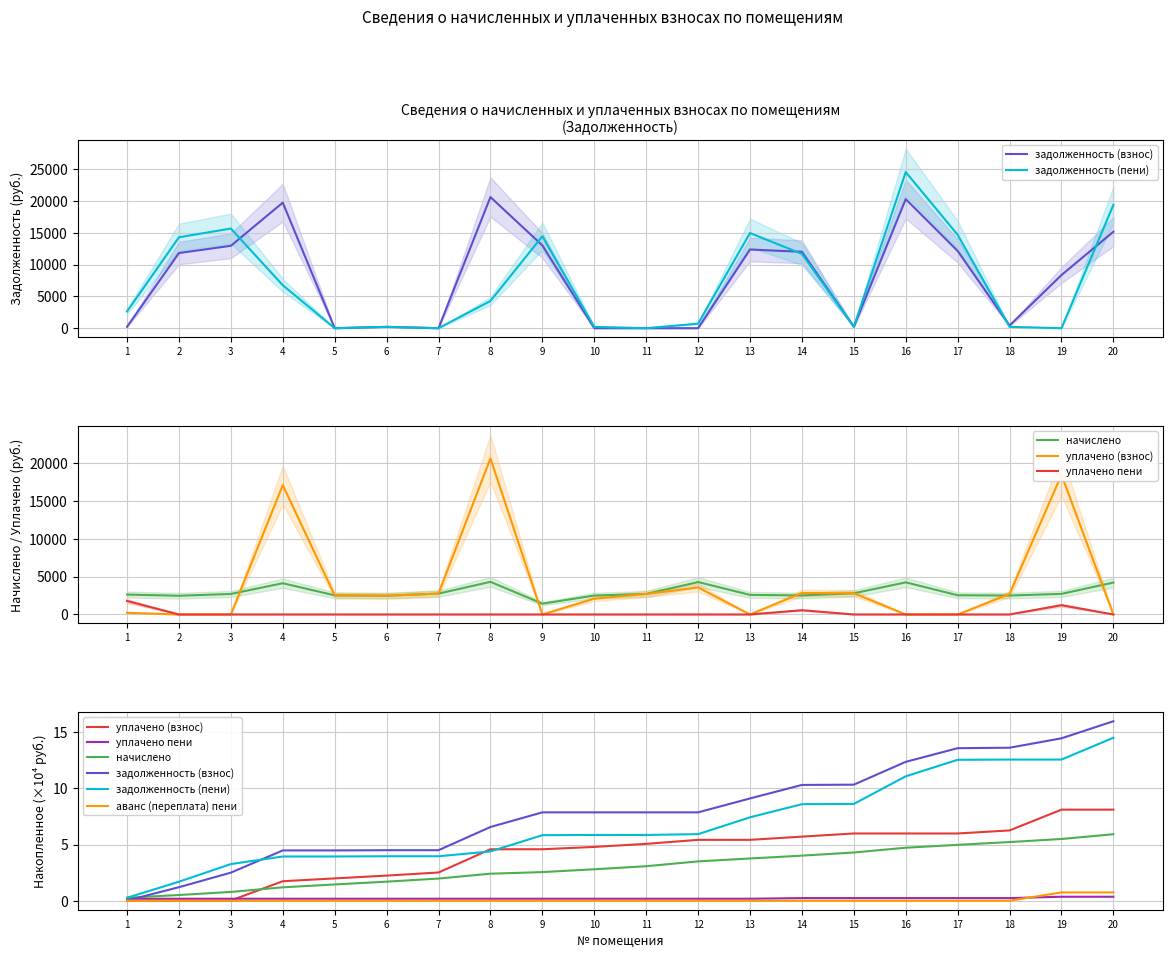

Reading left to right, transcribe all the data shown in this chart.

задолженность (взнос): 0.0	1.2	2.5	4.5	4.5	4.5	4.5	6.6	7.9	7.9	7.9	7.9	9.1	10.3	10.3	12.4	13.6	13.6	14.4	16.0
задолженность (пени): 0.3	1.7	3.3	3.9	3.9	4.0	4.0	4.4	5.8	5.9	5.9	5.9	7.4	8.6	8.6	11.1	12.5	12.6	12.6	14.5
начислено: 0.3	0.5	0.8	1.2	1.4	1.7	2.0	2.4	2.5	2.8	3.1	3.5	3.8	4.0	4.3	4.7	5.0	5.2	5.5	5.9
уплачено (взнос): 0.0	0.0	0.0	1.7	2.0	2.2	2.5	4.6	4.6	4.8	5.1	5.4	5.4	5.7	6.0	6.0	6.0	6.3	8.1	8.1
уплачено пени: 0.2	0.2	0.2	0.2	0.2	0.2	0.2	0.2	0.2	0.2	0.2	0.2	0.2	0.2	0.2	0.2	0.2	0.2	0.4	0.4
аванс (переплата) пени: 0.0	0.0	0.0	0.0	0.0	0.0	0.0	0.0	0.0	0.0	0.0	0.0	0.0	0.0	0.0	0.0	0.0	0.0	0.7	0.7